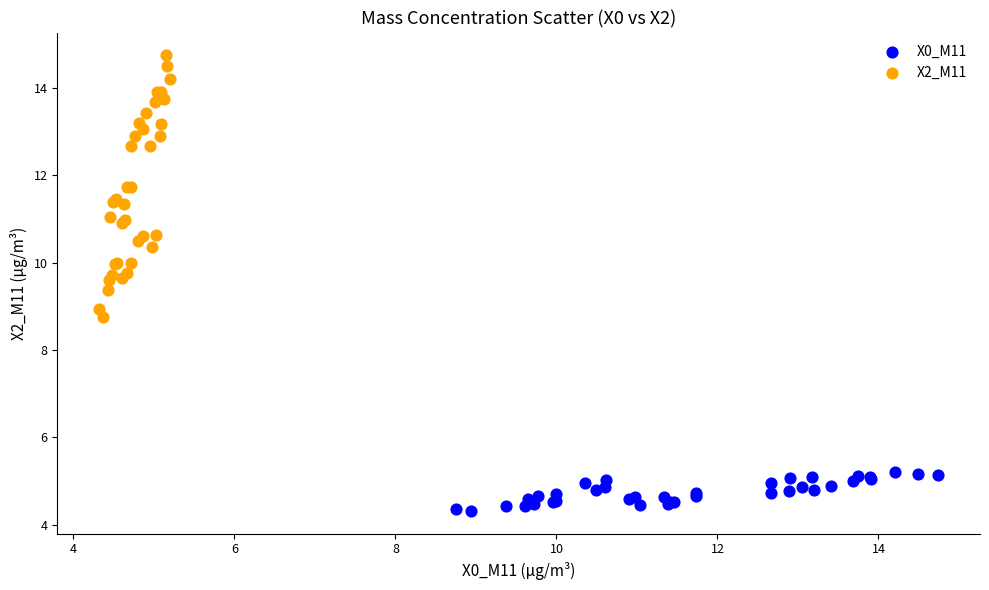

Which series contains the highest Y value?

X2_M11